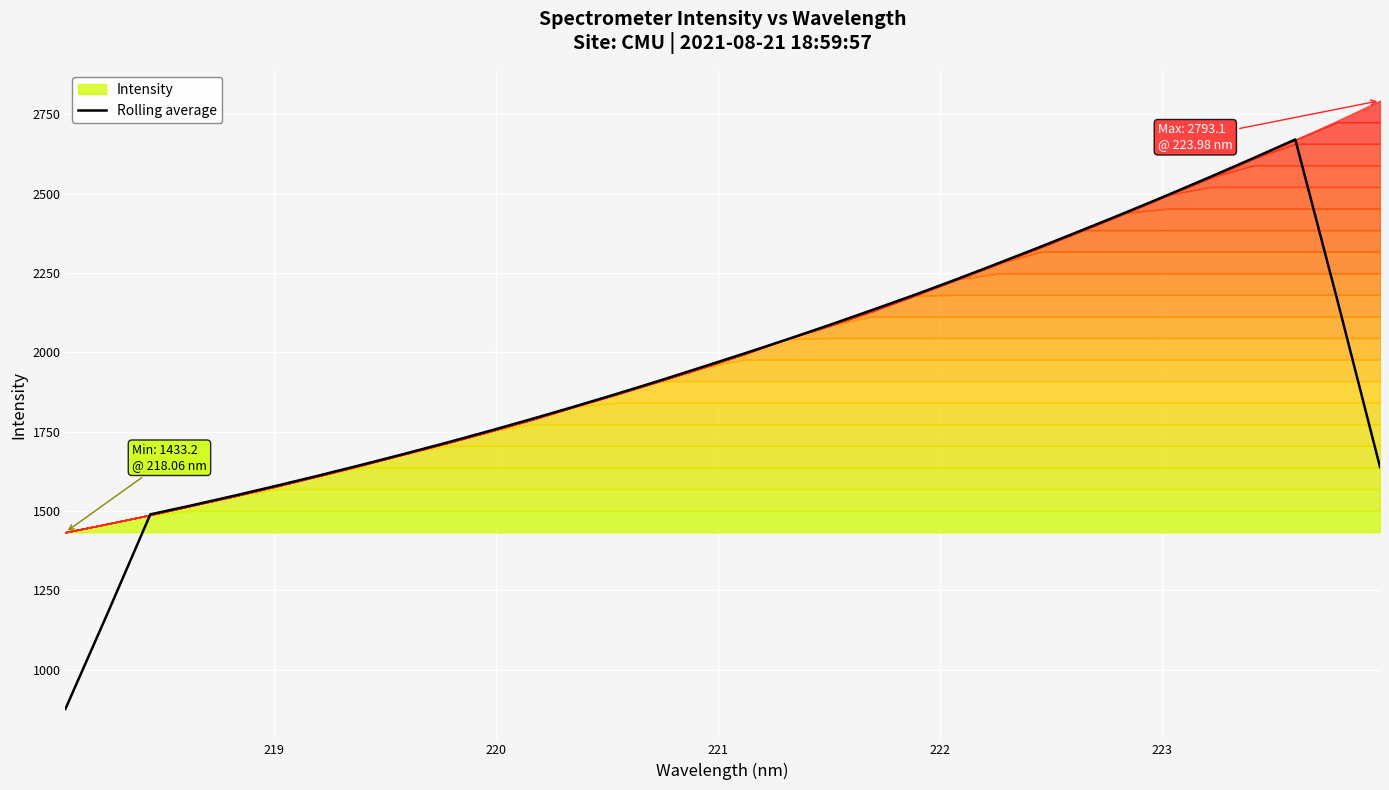

The chart shows a value of 2932.6 at 17. True or false?

False